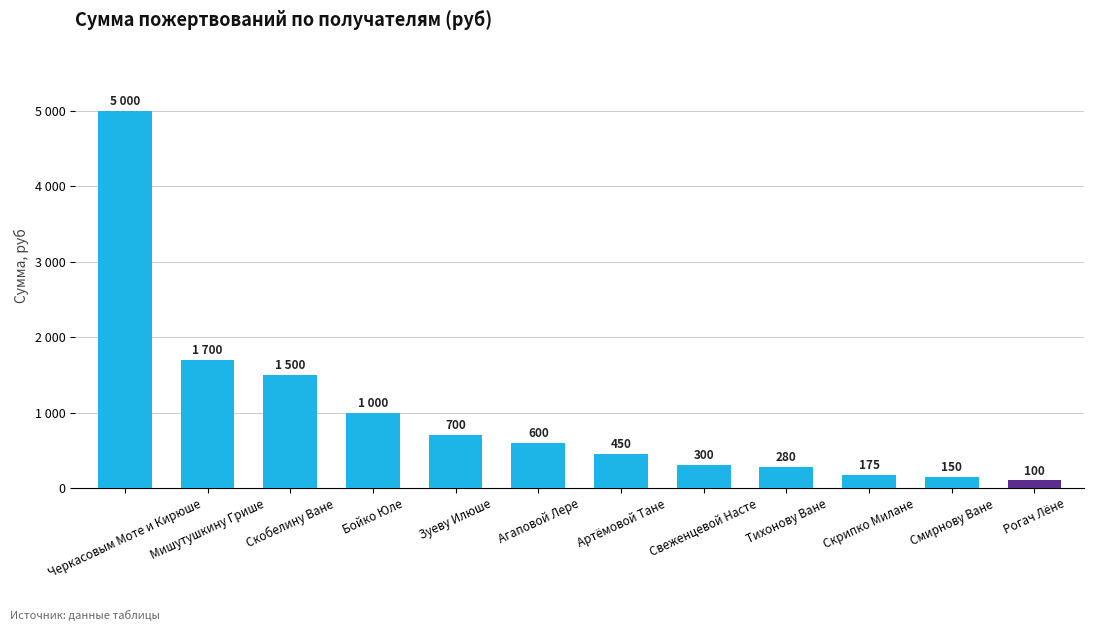

Are the bars horizontal?

No